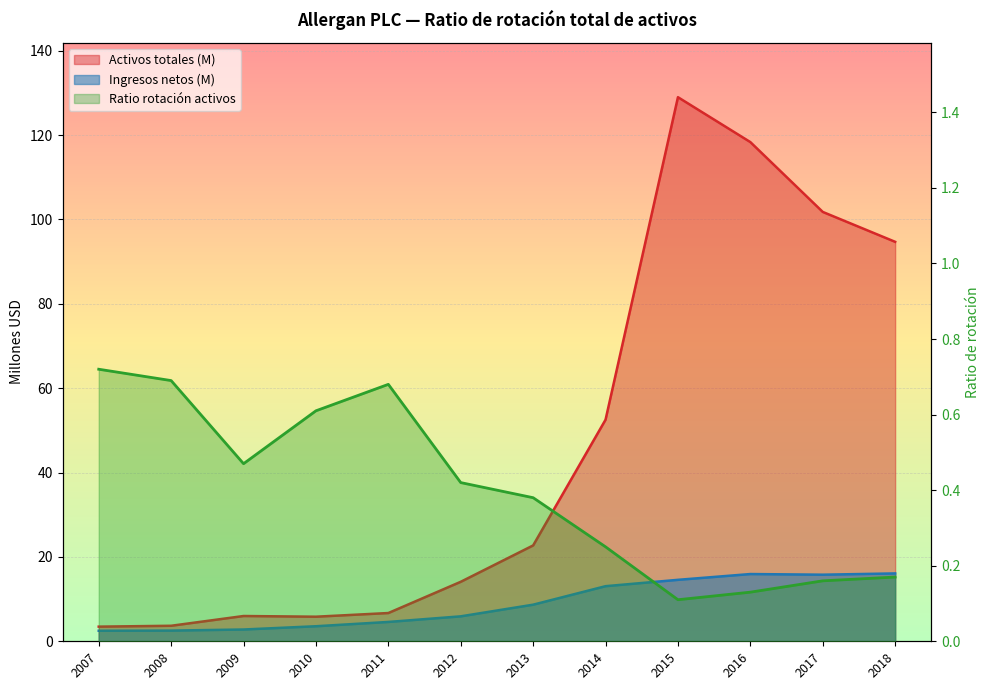

How many values in the Activos totales series exceed 22?

6